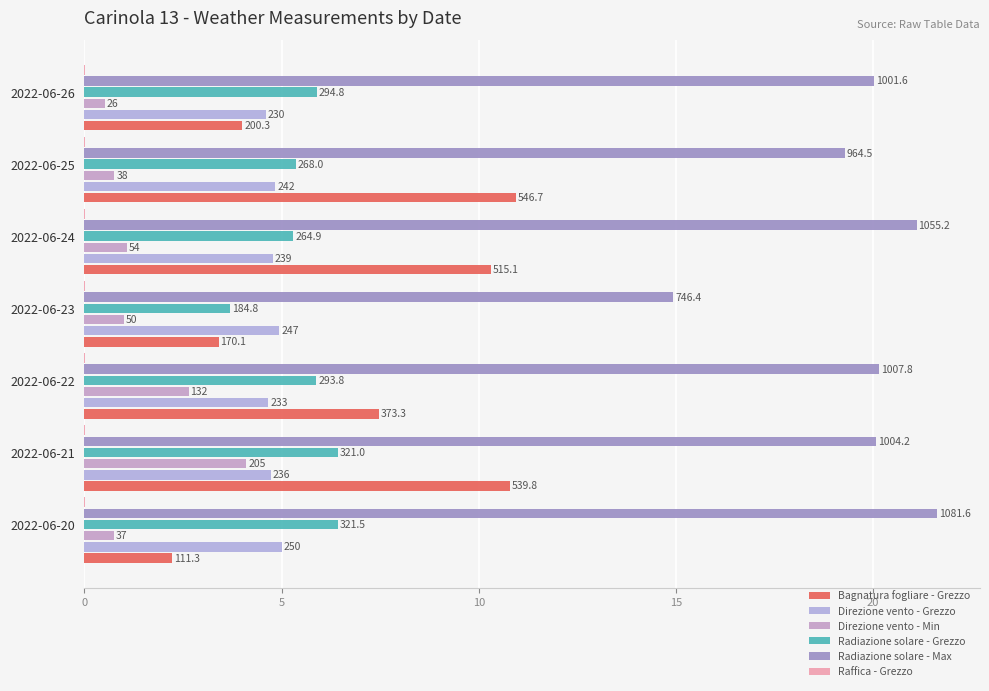

How many distinct data groups are displayed?

6